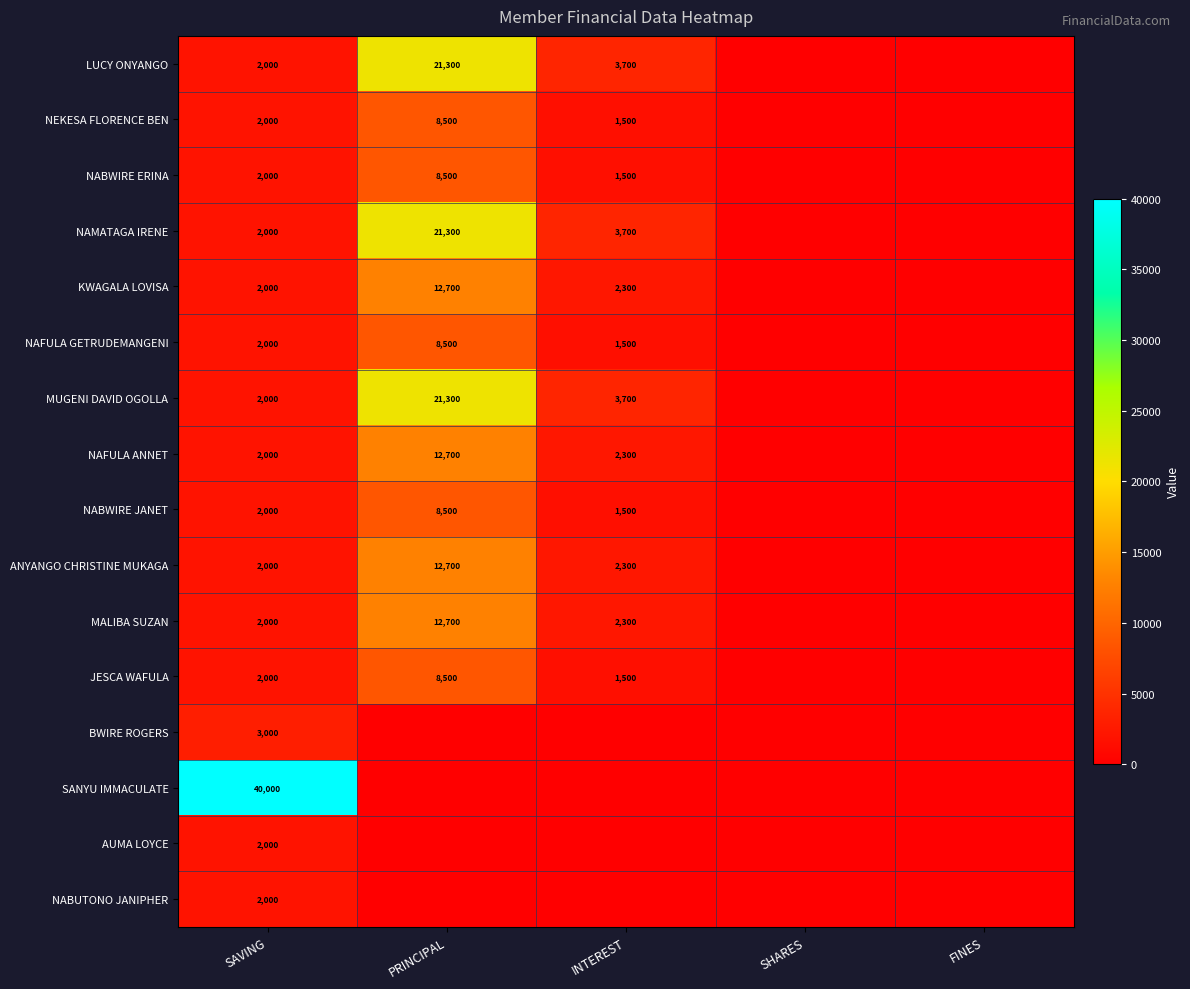

Is the value of LUCY ONYANGO at INTEREST greater than the value of NABWIRE JANET at SAVING?

Yes